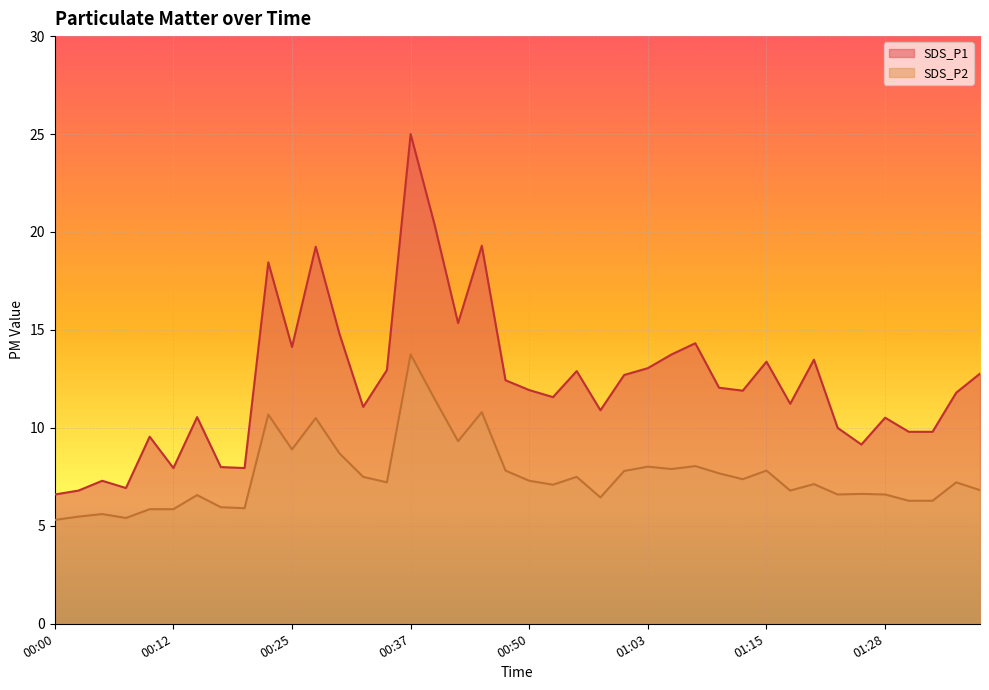

The SDS_P1 series shows 11.8 at 01:35. True or false?

True